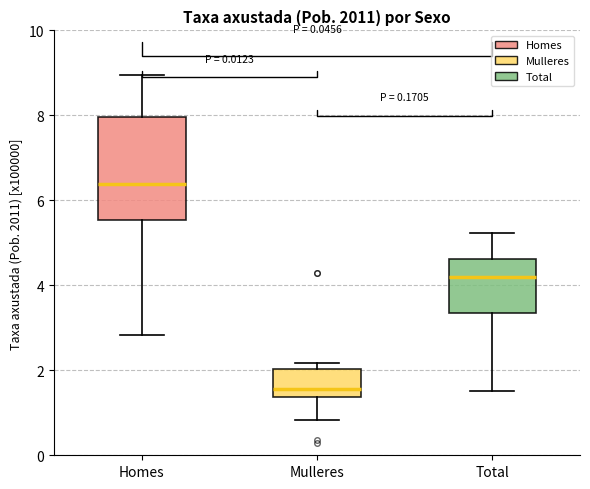

Where is the upper edge of the box for Homes on the y-axis? The values are not printed on the chart, so give them approximately, as read against the axis.

8.0